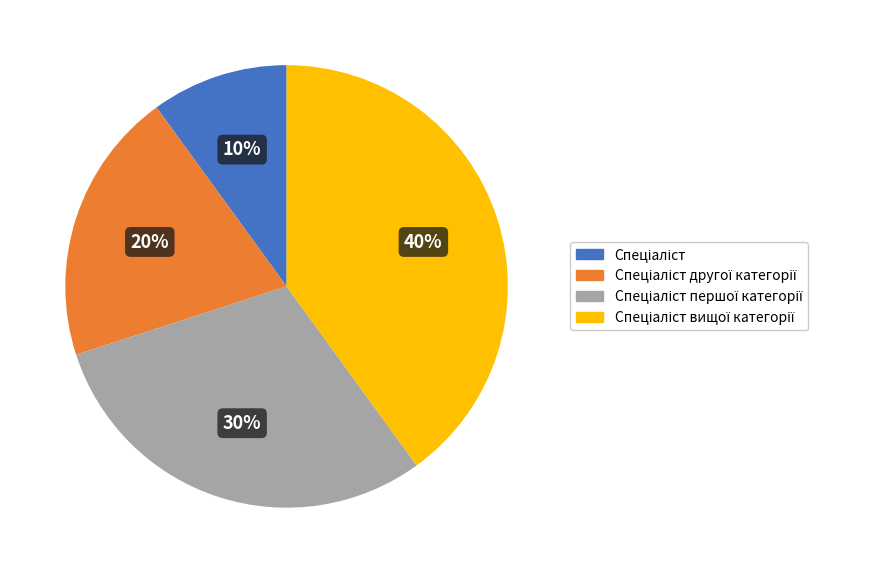

To the nearest percent, what is the average slice percentage?

25%